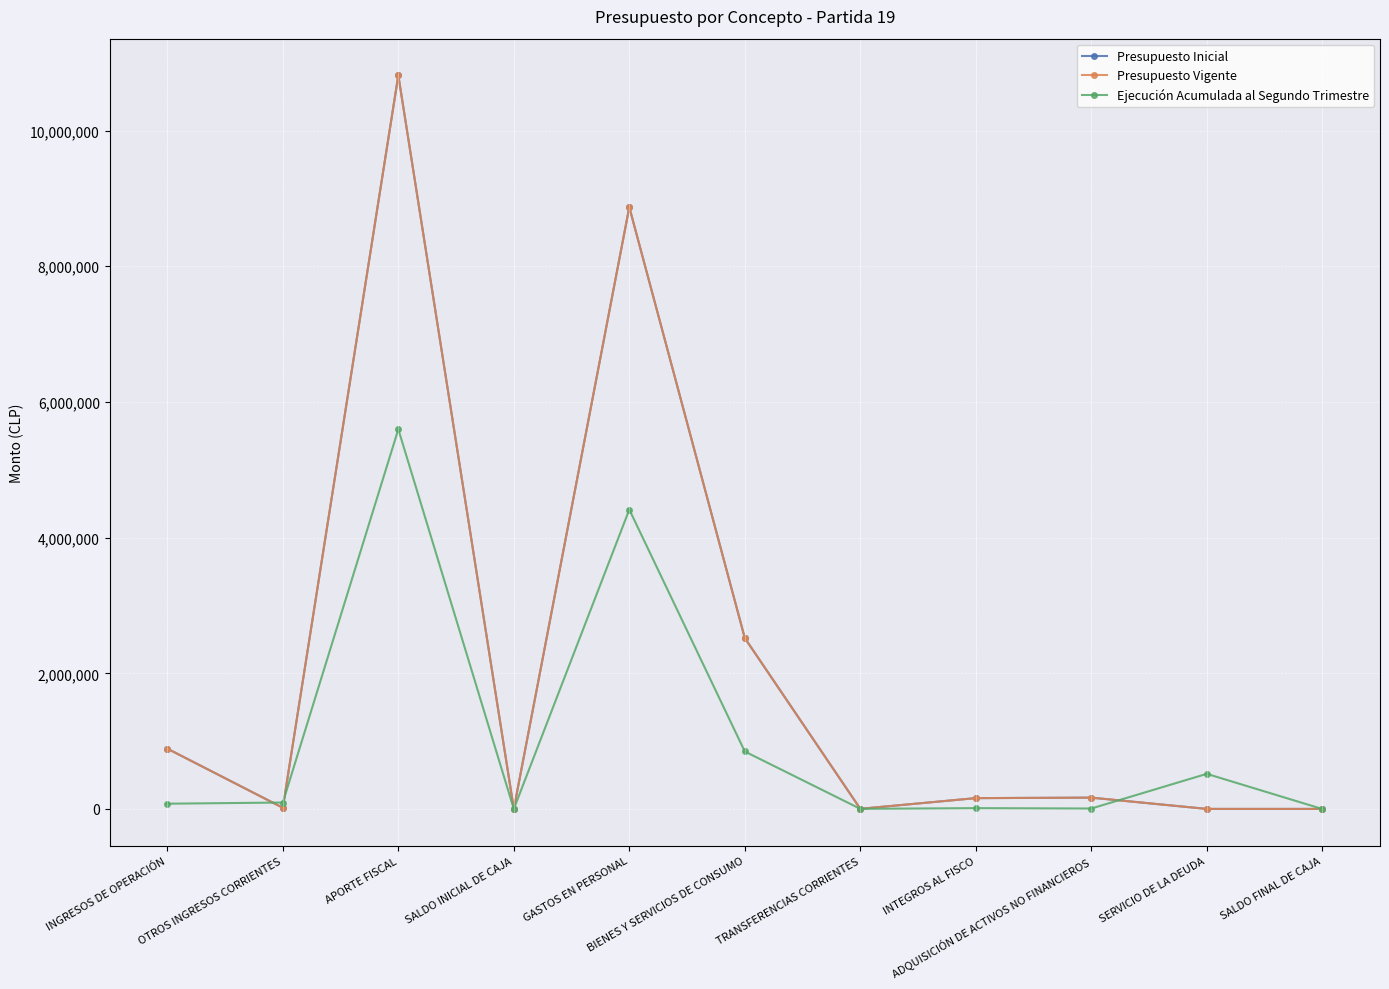

True or false: Presupuesto Vigente and Presupuesto Inicial intersect in this chart.

False